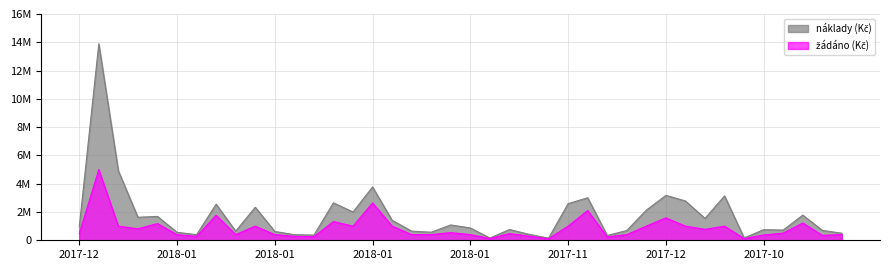

The value of náklady (Kč) at 2018-01-03 is 3006988. True or false?

True